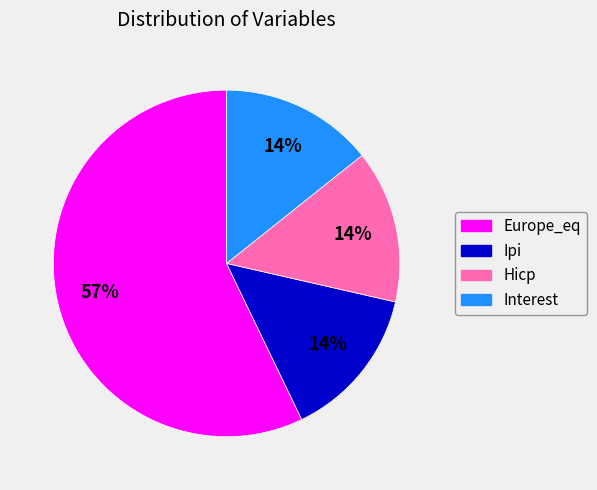

Which category accounts for the majority?

Europe_eq